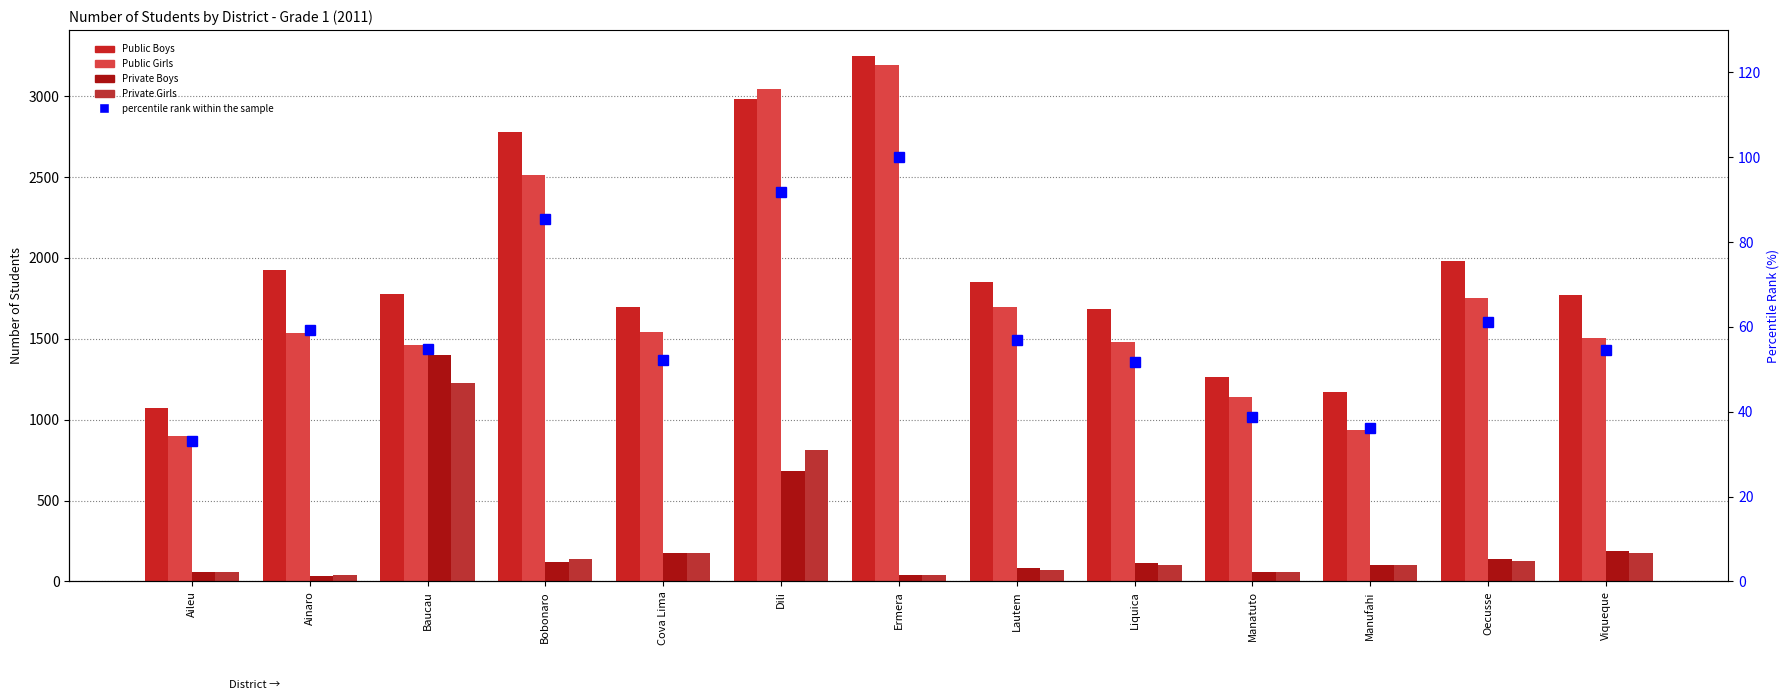

Where is Private Girls nearest to the value 633?

Dili